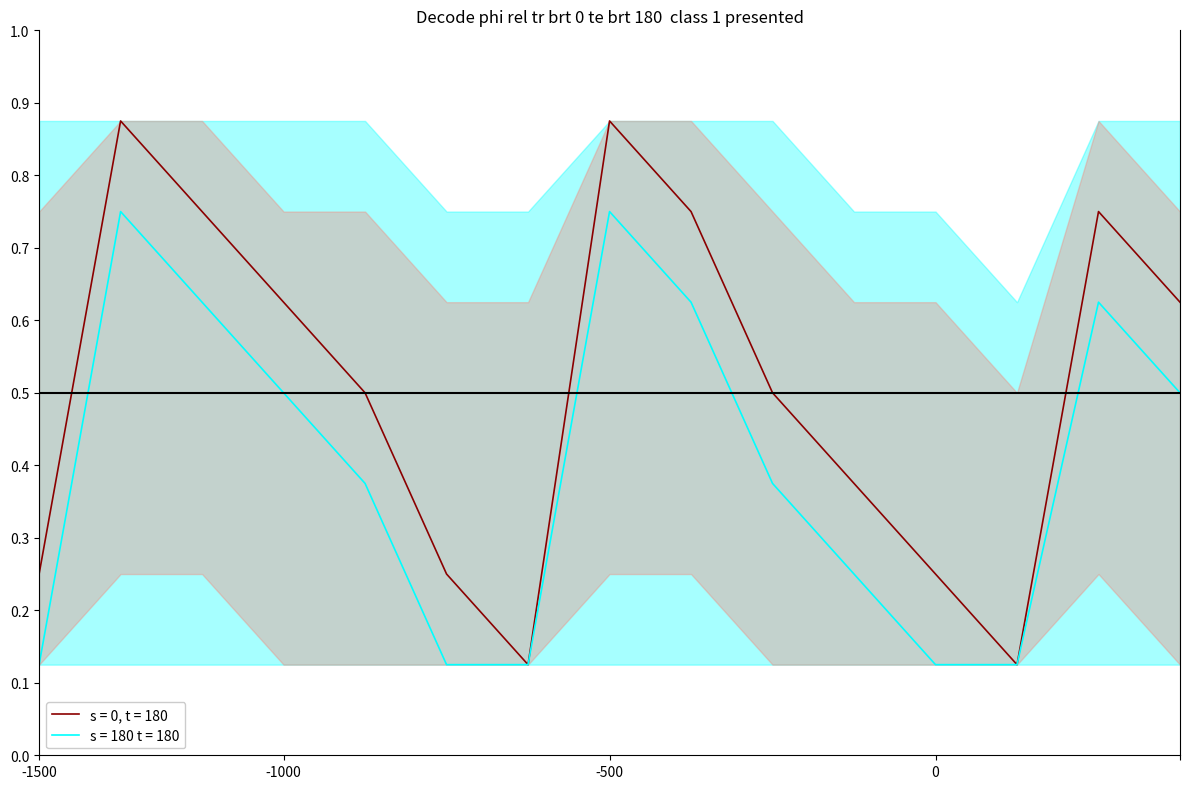

True or false: s = 180 t = 180 has a value of 0.1 at -1000.

False